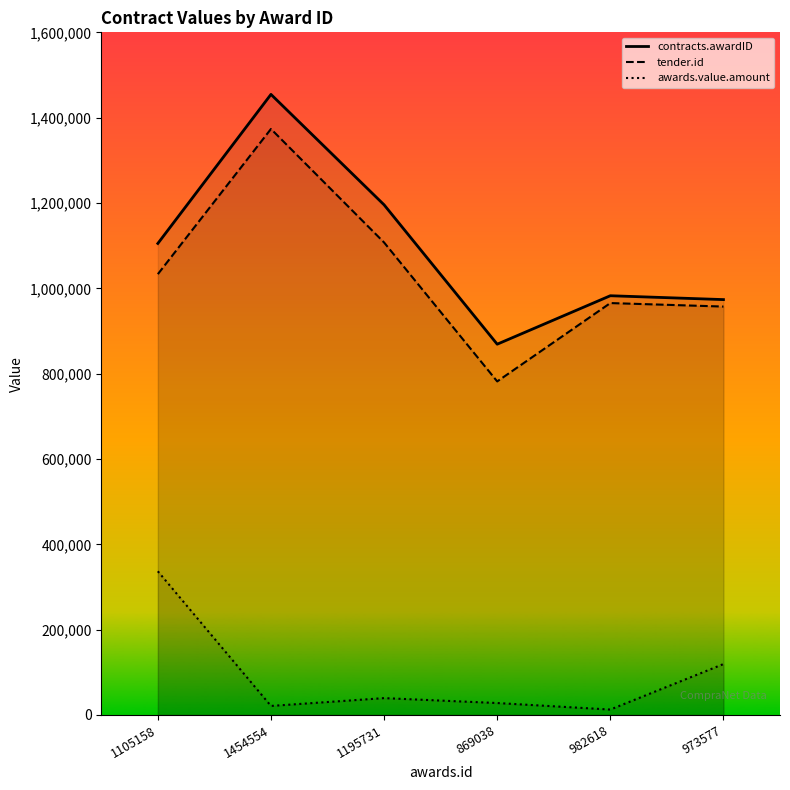

What is the label of the 3rd point from the left?

1195731